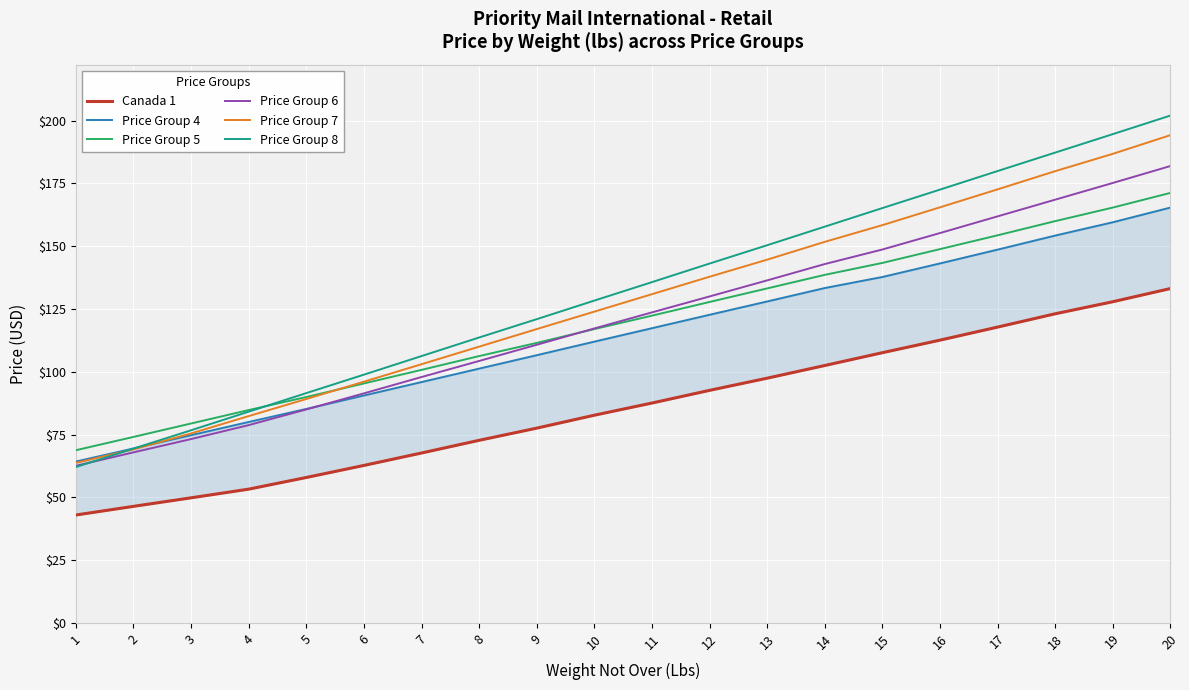

What is the smallest value displayed?

43.0